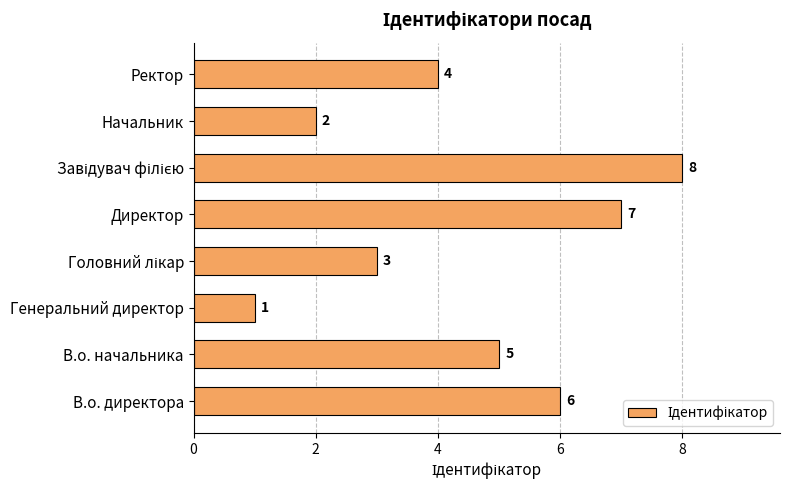

What is the difference between the maximum and minimum values?

7